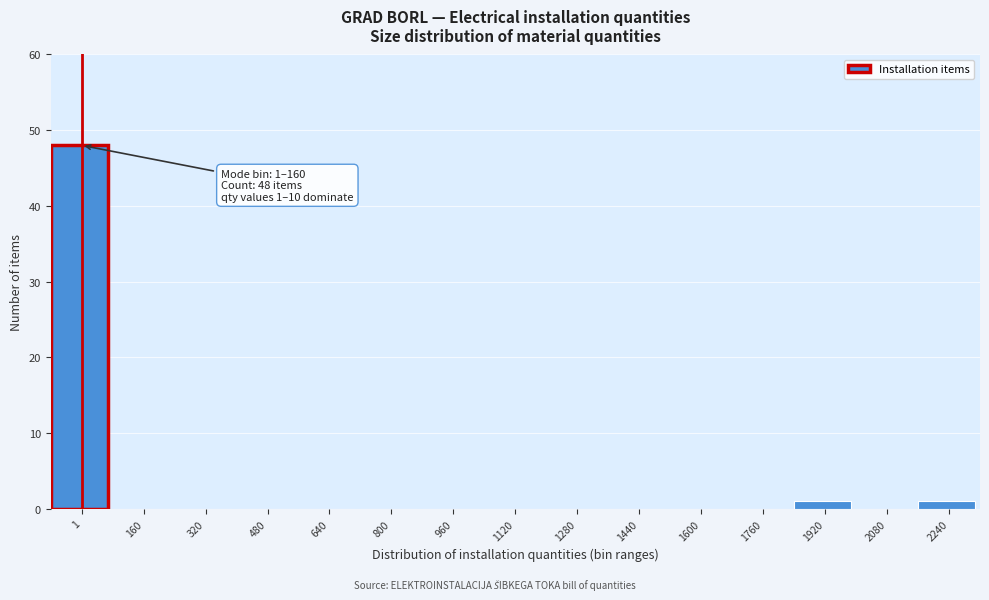

Reading left to right, list all the values displayed in this chart.

1=48	160=0	320=0	480=0	640=0	800=0	960=0	1120=0	1280=0	1440=0	1600=0	1760=0	1920=1	2080=0	2240=1